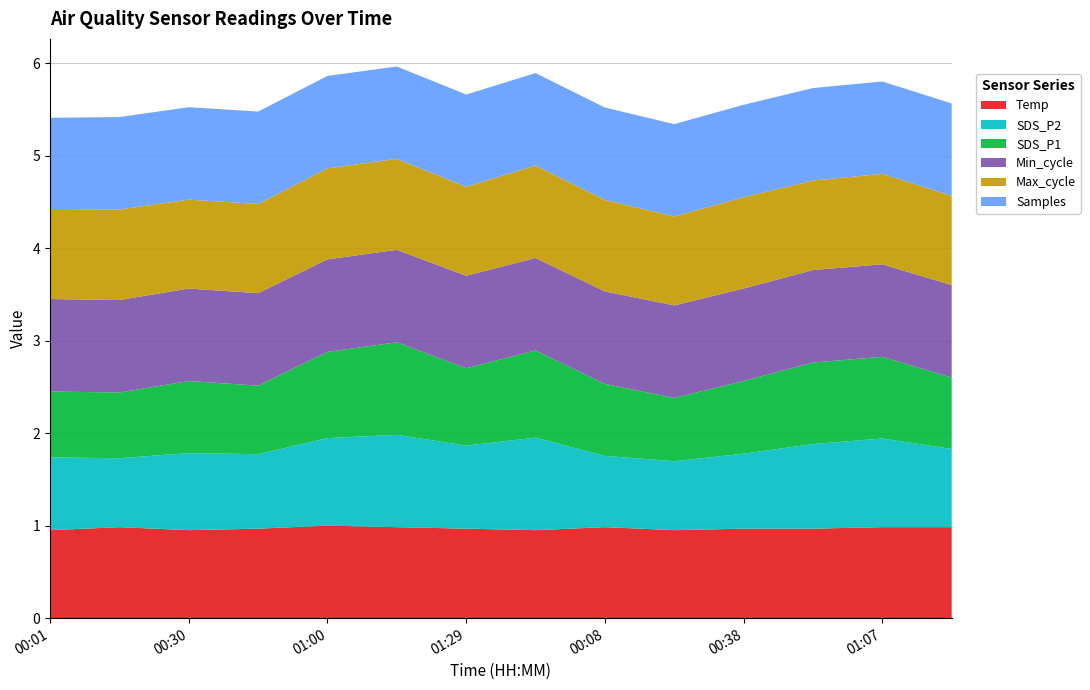

What is the highest value of the Temp series?

1.0